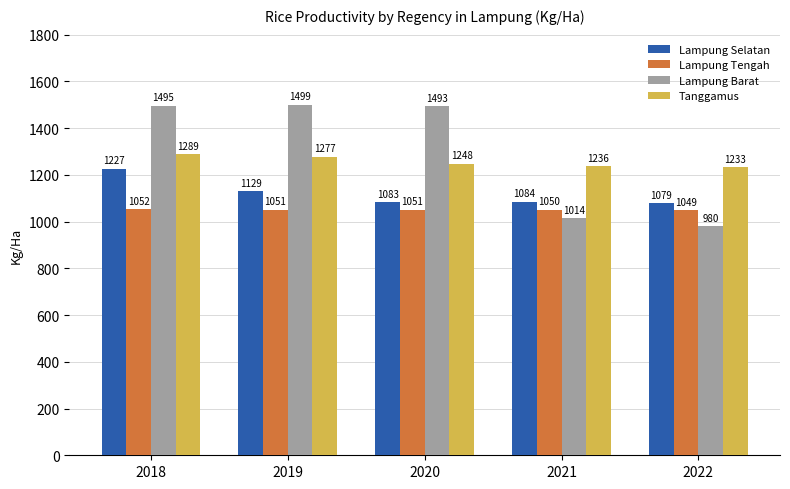

Rank the categories by Tanggamus value from highest to lowest.

2018, 2019, 2020, 2021, 2022